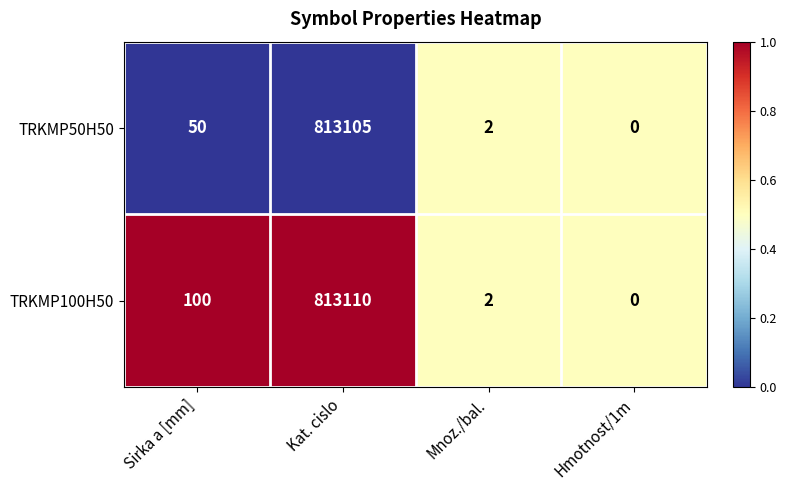

What is the average value of the TRKMP50H50 series?

203289